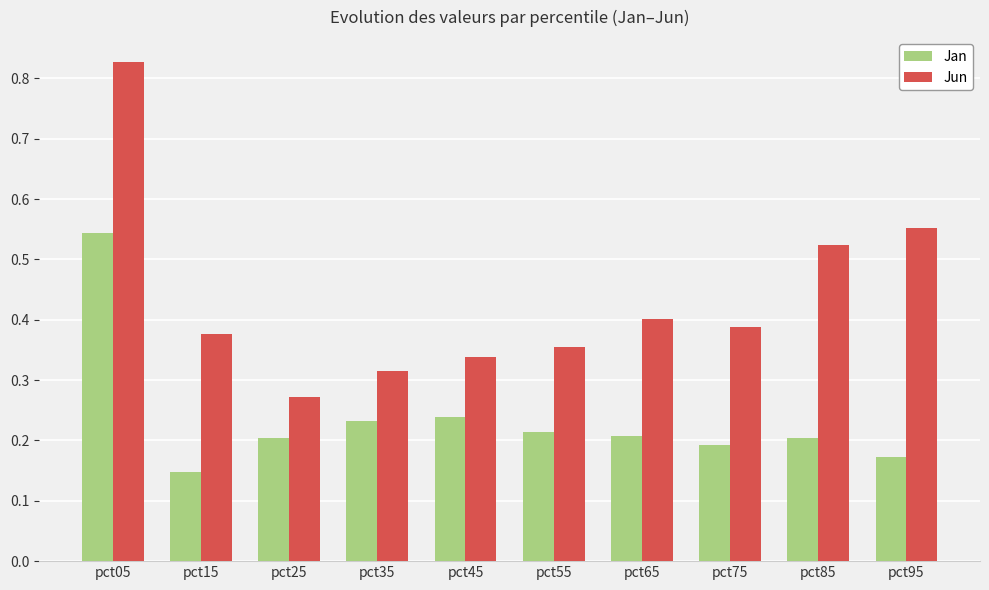

Which series has the largest total across all categories?

Jun